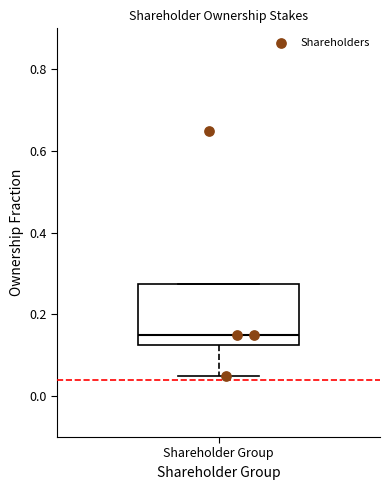

Where does the lower whisker of the box for Shareholder Group end on the y-axis? The values are not printed on the chart, so give them approximately, as read against the axis.

0.06